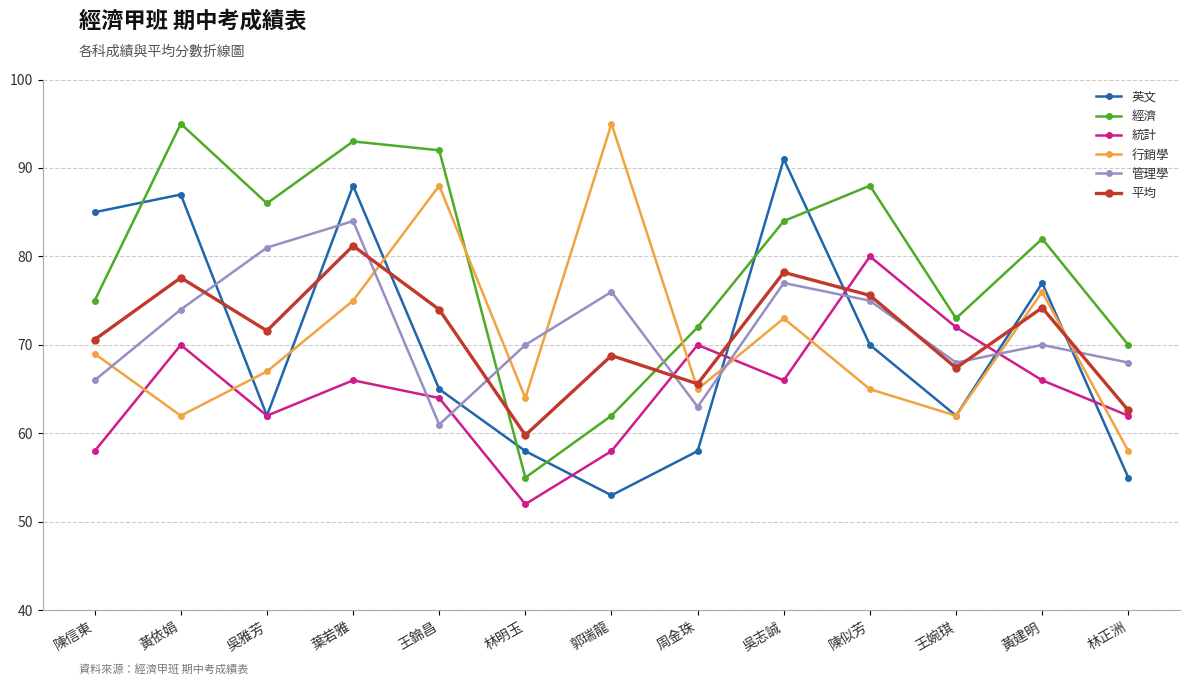

How many interior local peaks does the 經濟 series have?

4